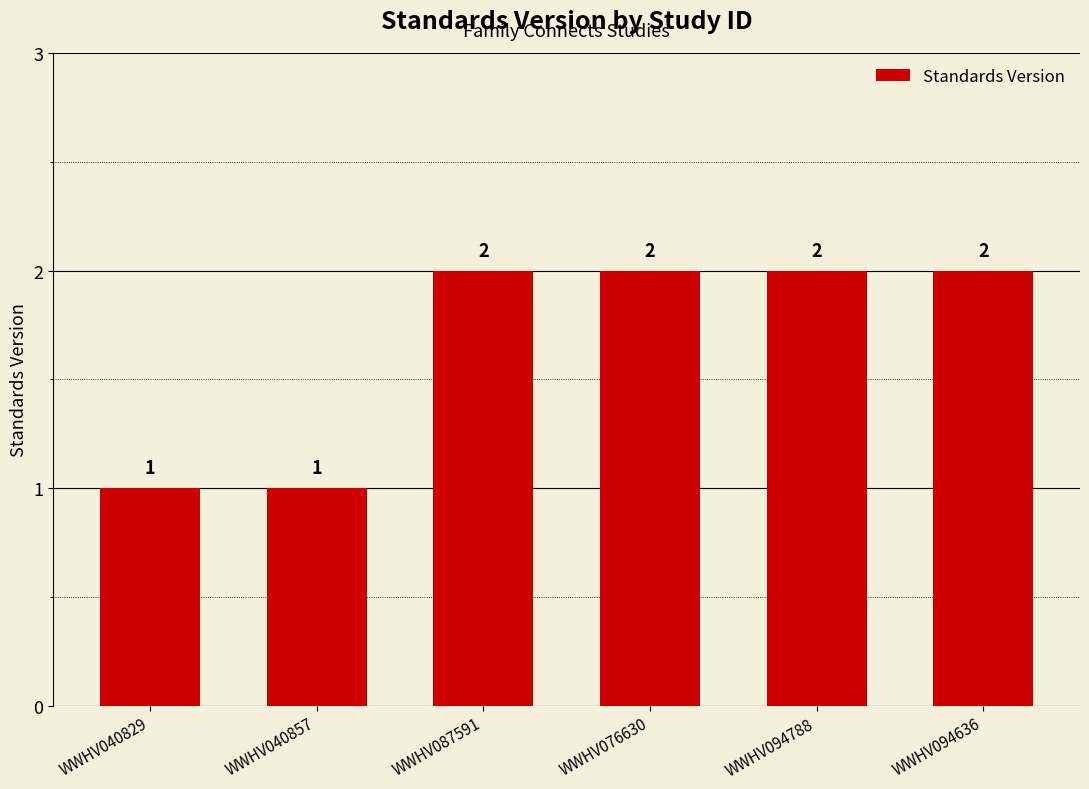

How many data points does each series have?

6